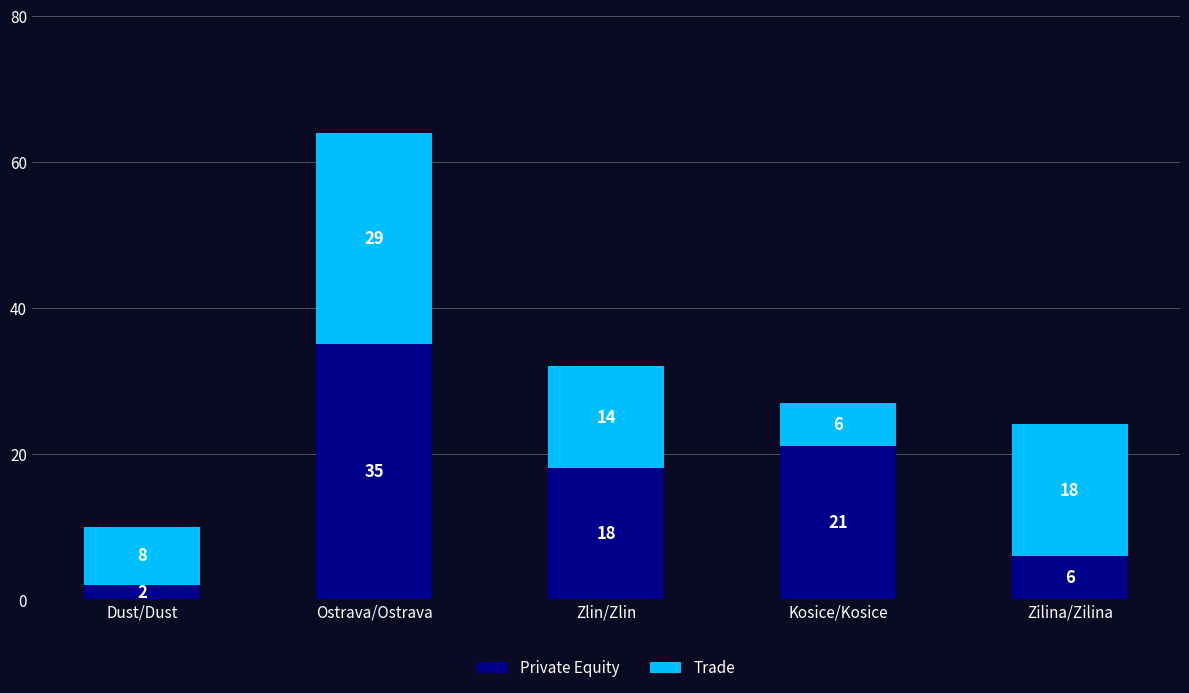

At which category is the sum across all series the highest?

Ostrava/Ostrava